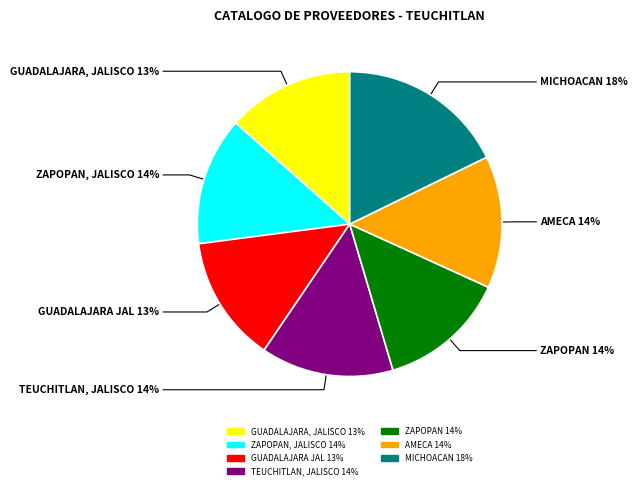

Does any single category account for the majority?

No